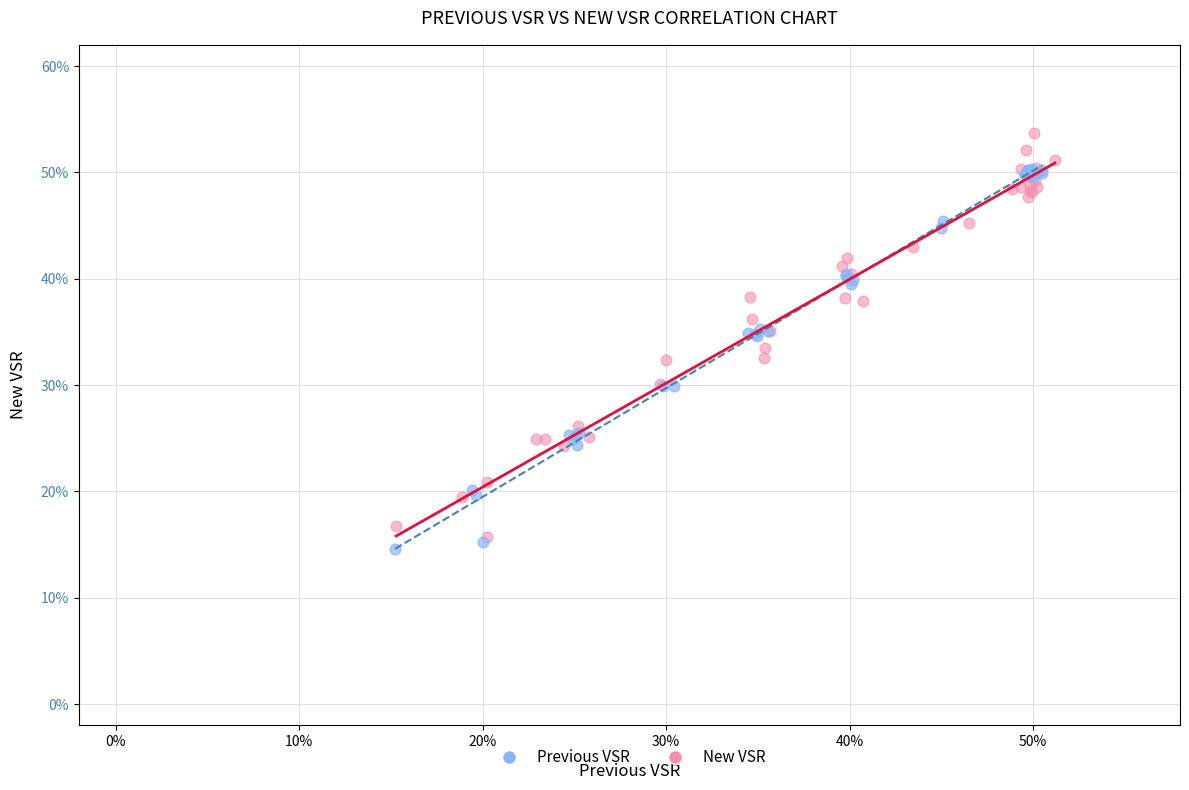

What are all the series names shown in the legend?

Previous VSR, New VSR